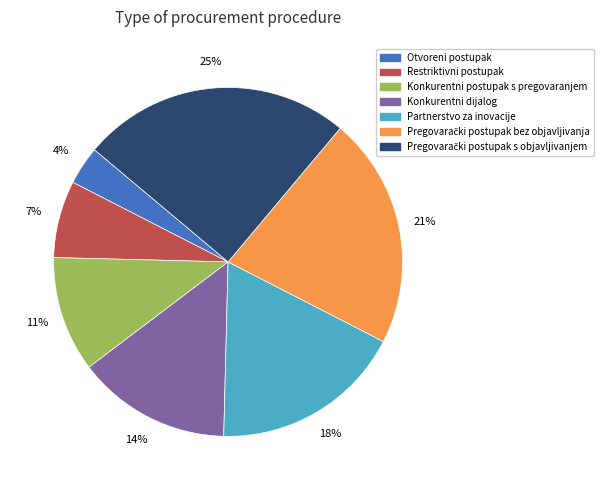

To the nearest percent, what portion does Restriktivni postupak represent?

7%